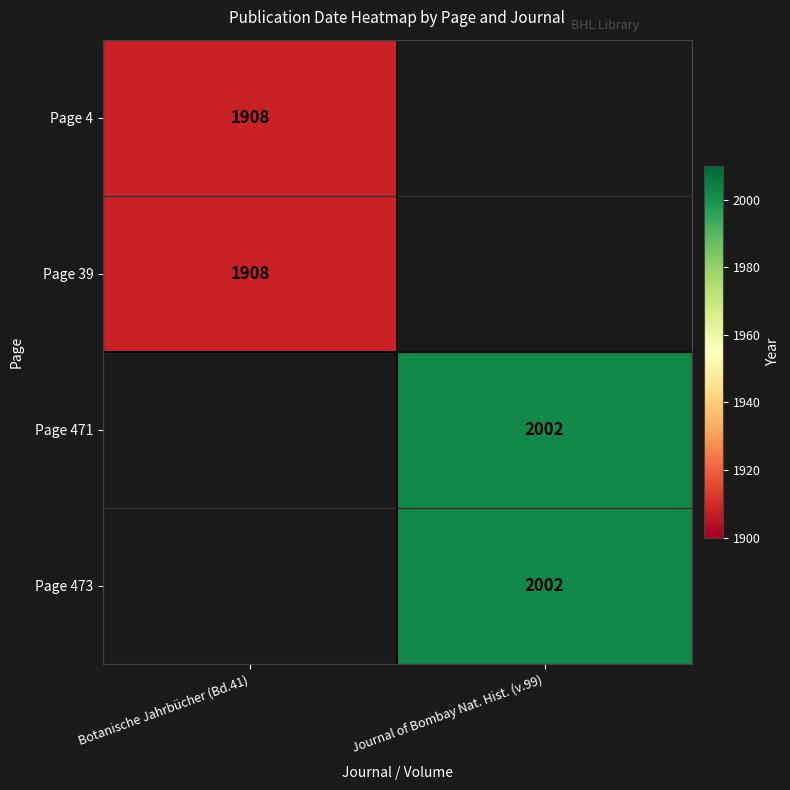

Which label corresponds to the largest value in the chart?

Journal of Bombay Nat. Hist. (v.99)